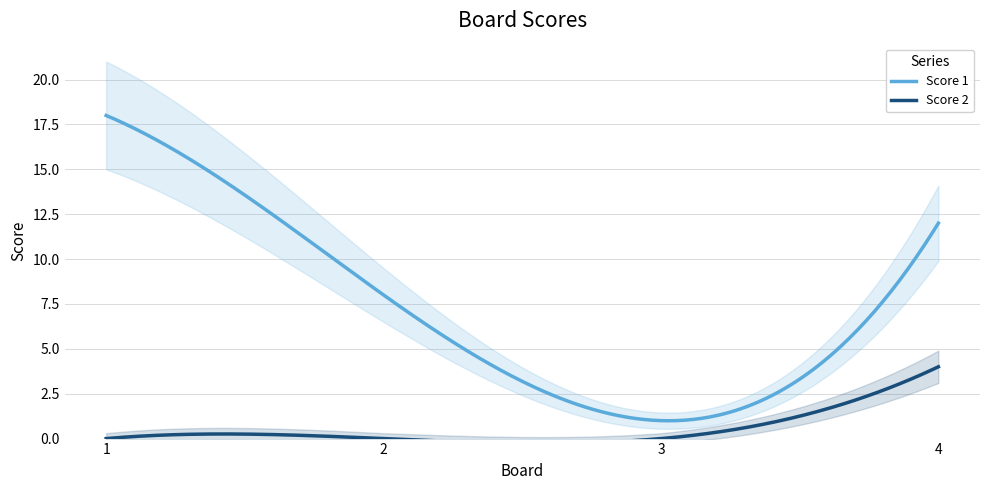

Which label corresponds to the smallest value in the chart?

1